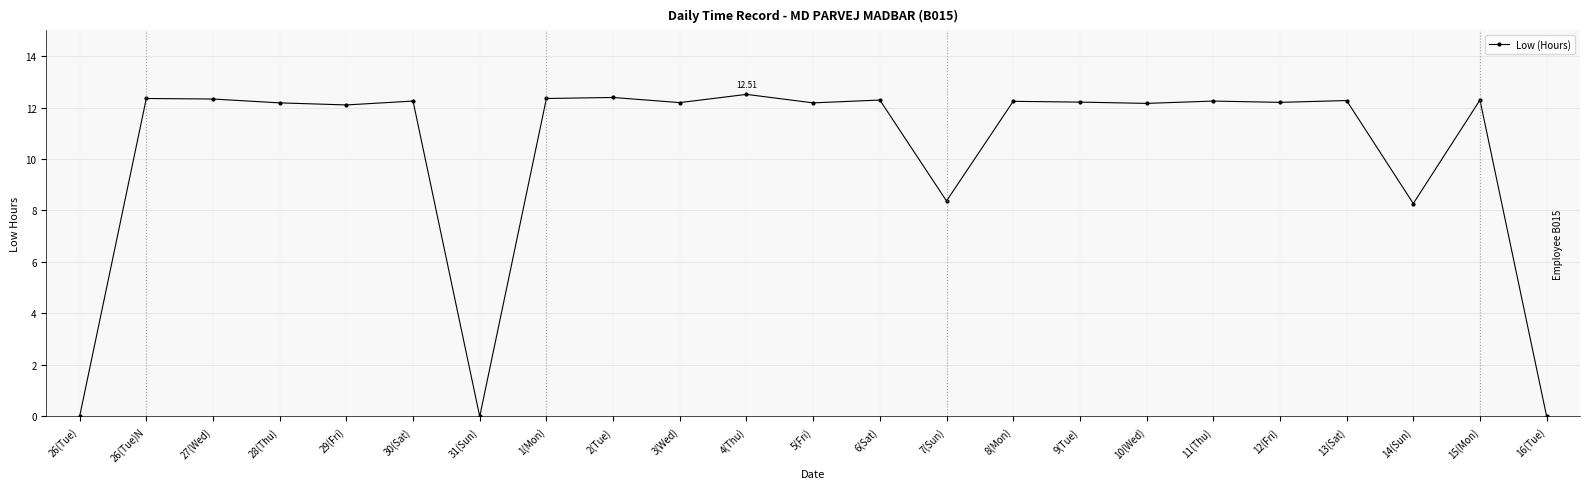

What is the sum of the values at 30(Sat) and 6(Sat)?

24.5